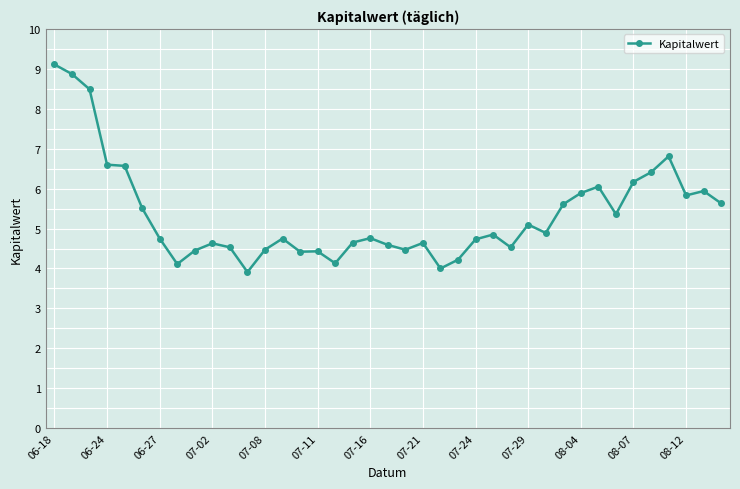

What is the greatest value displayed?

9.1